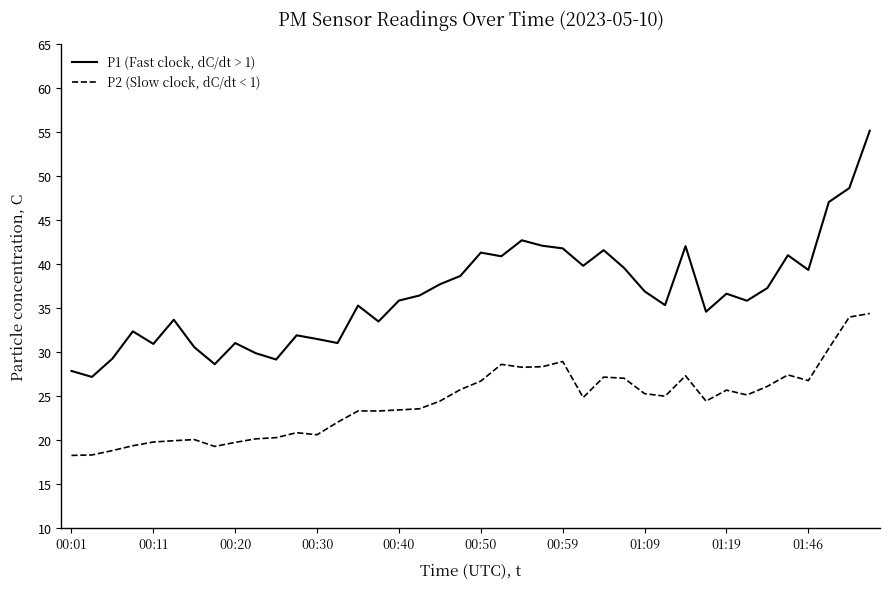

List the series in order of their overall mean, lowest first.

P2 (Slow clock, dC/dt < 1), P1 (Fast clock, dC/dt > 1)